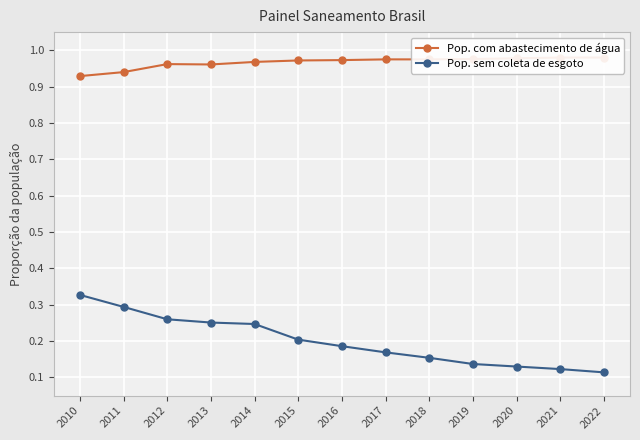

Which series has the largest total across all categories?

Pop. com abastecimento de água